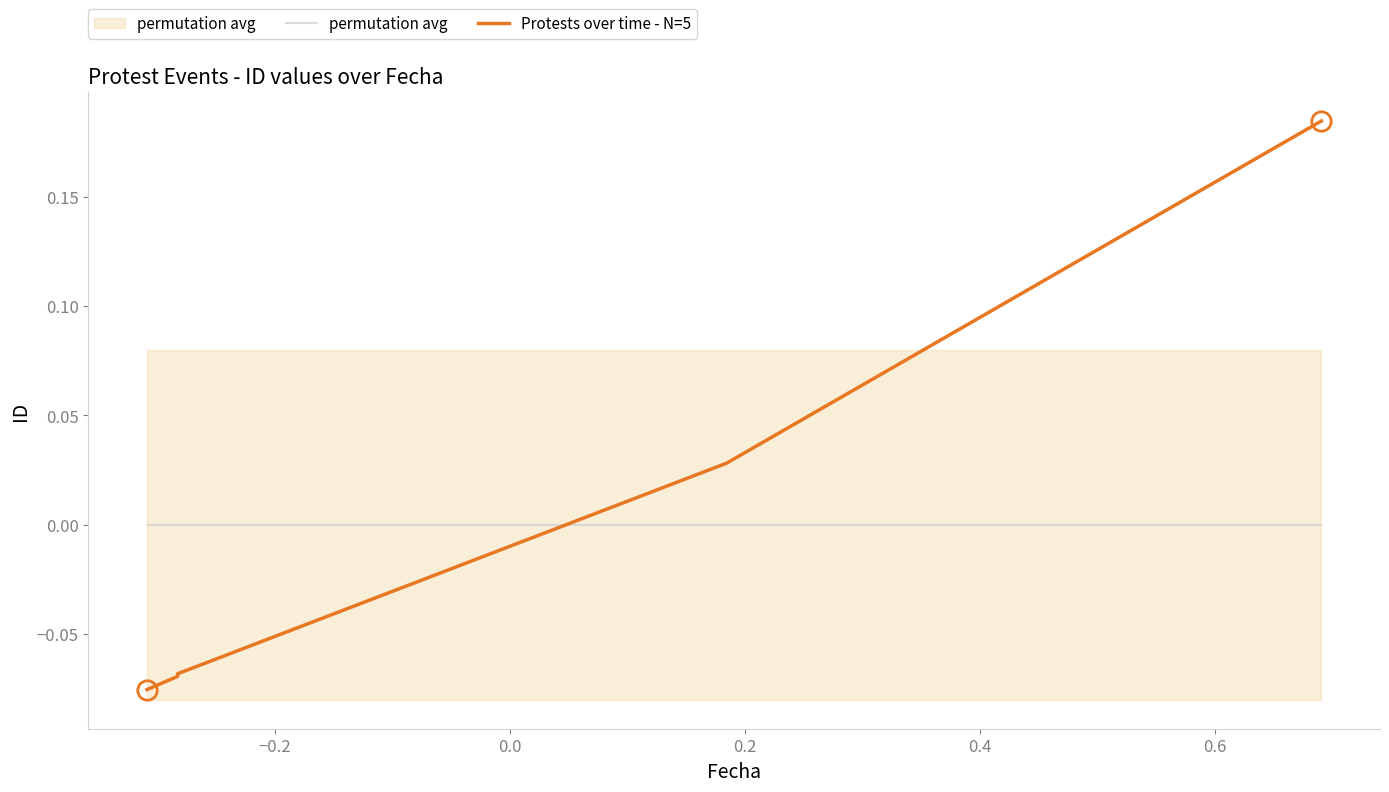

What is the difference between the Protests over time - N=5 values at 0.2 and −0.2?

0.1